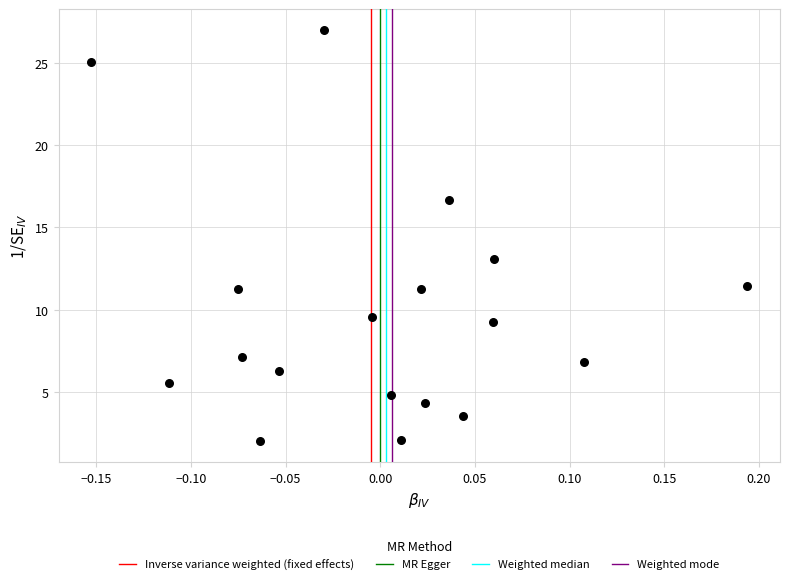

What is the range of X values (max minus min)?

0.3